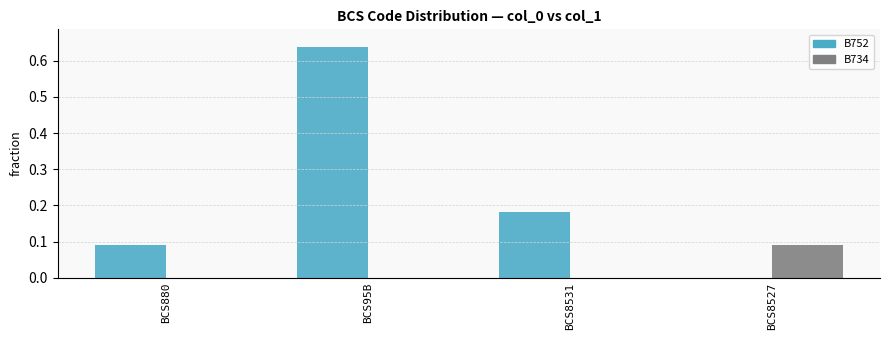

The B734 series shows 0.0 at BCS880. True or false?

True